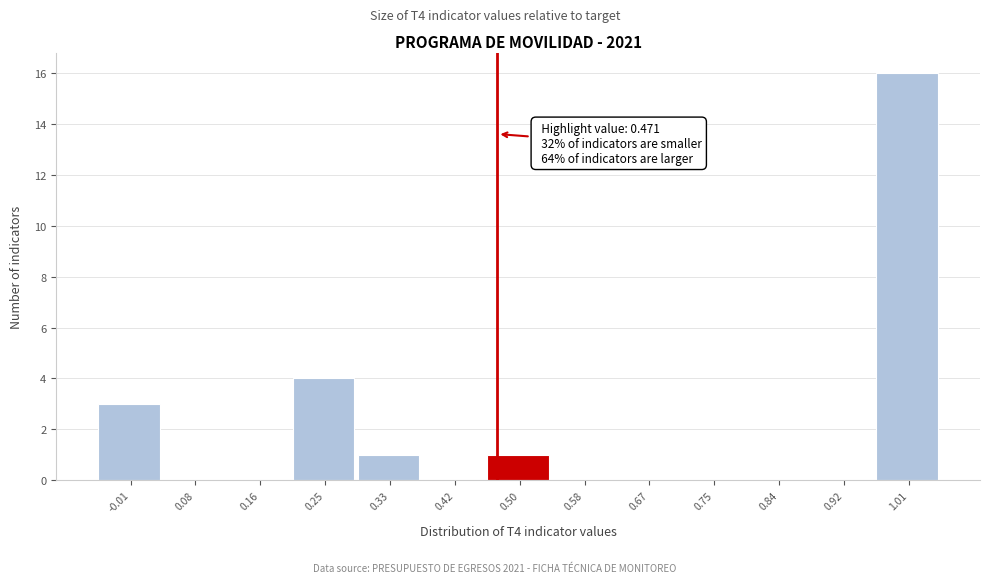

Over which range of the x-axis is the bar tallest?

0.97 to 1.05